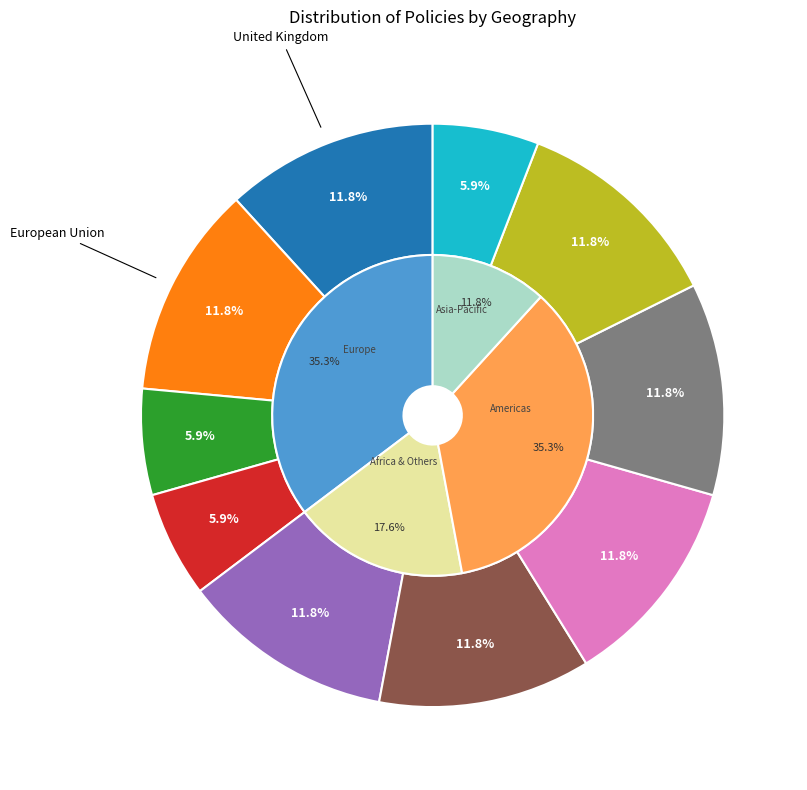

Is there a majority slice in this chart?

No